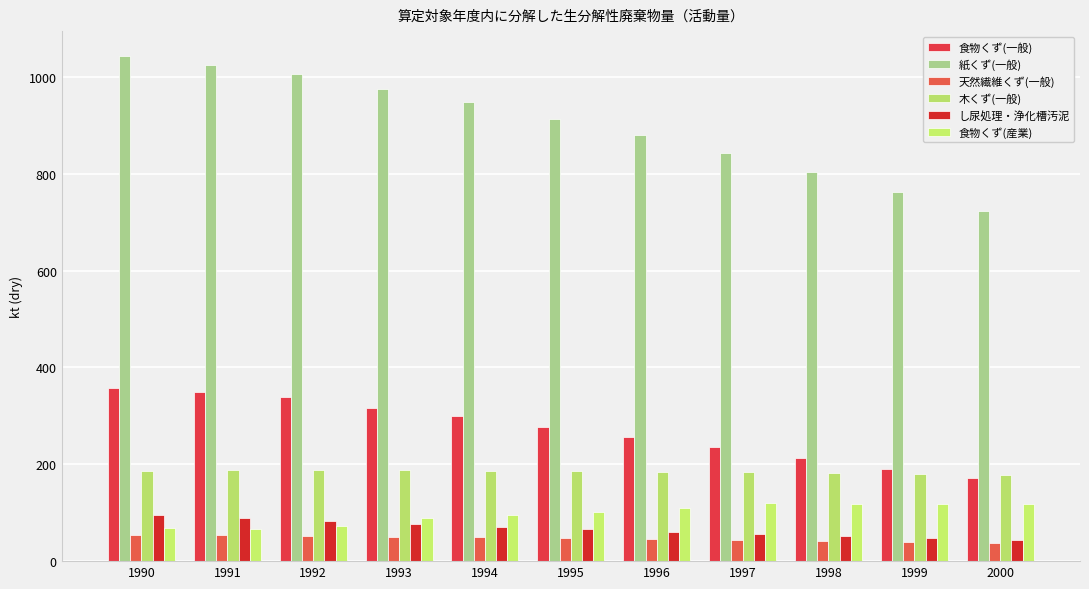

What are all the series names shown in the legend?

食物くず(一般), 紙くず(一般), 天然繊維くず(一般), 木くず(一般), し尿処理・浄化槽汚泥, 食物くず(産業)